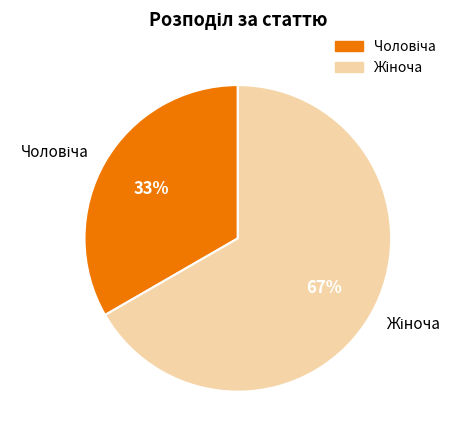

To the nearest percent, what is the average slice percentage?

50%